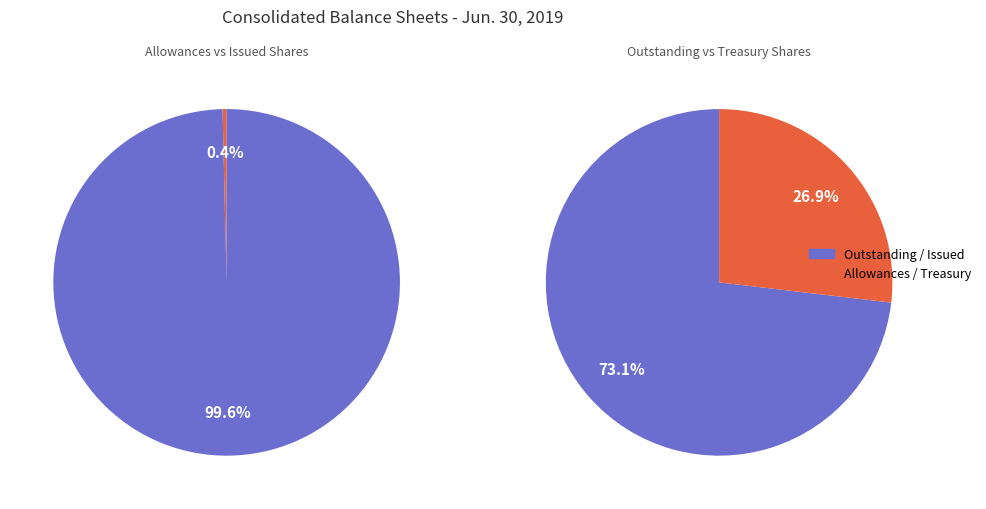

Rank the categories by value from lowest to highest.

Allowances for returns
and doubtful accounts, Treasury stock
(shares), Common stock,
outstanding (shares), Common stock,
issued (shares)